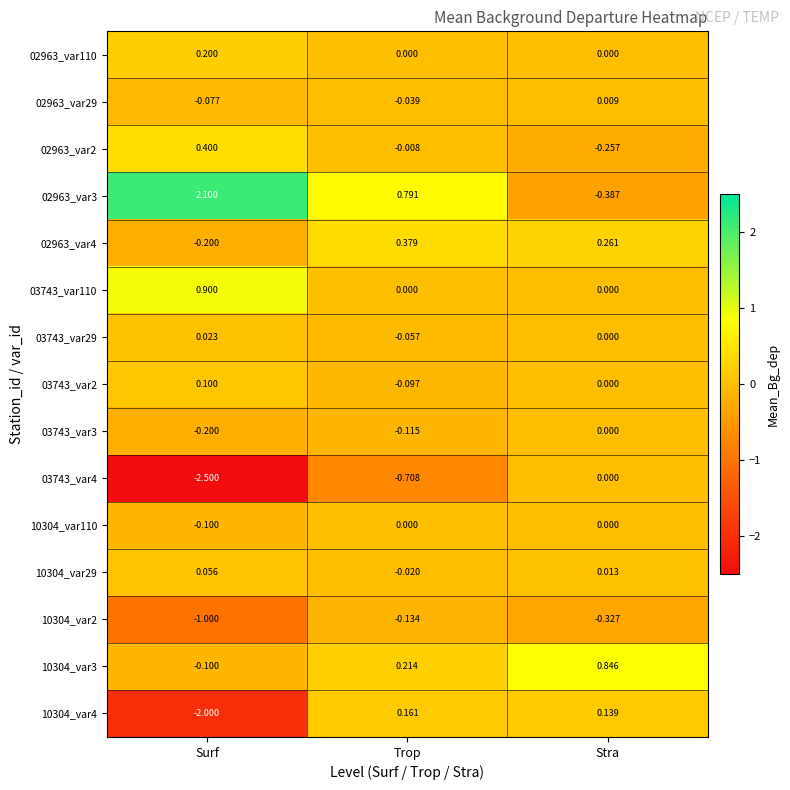

Rank the categories by 10304_var3 value from highest to lowest.

Stra, Trop, Surf